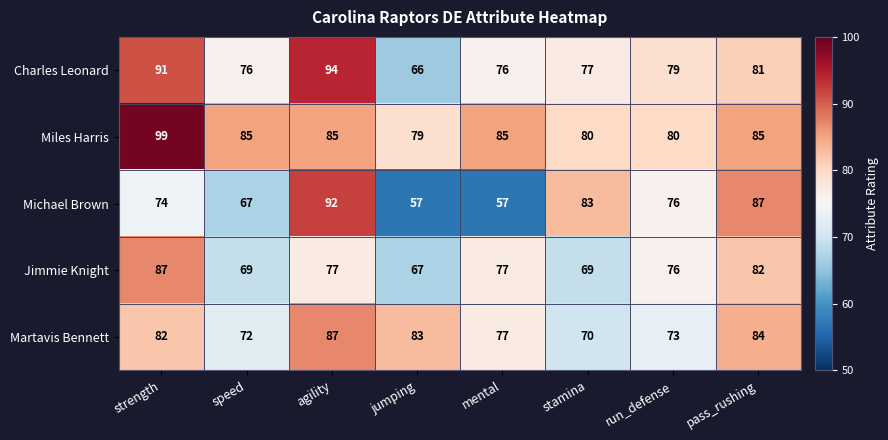

The Jimmie Knight series shows 87 at strength. True or false?

True